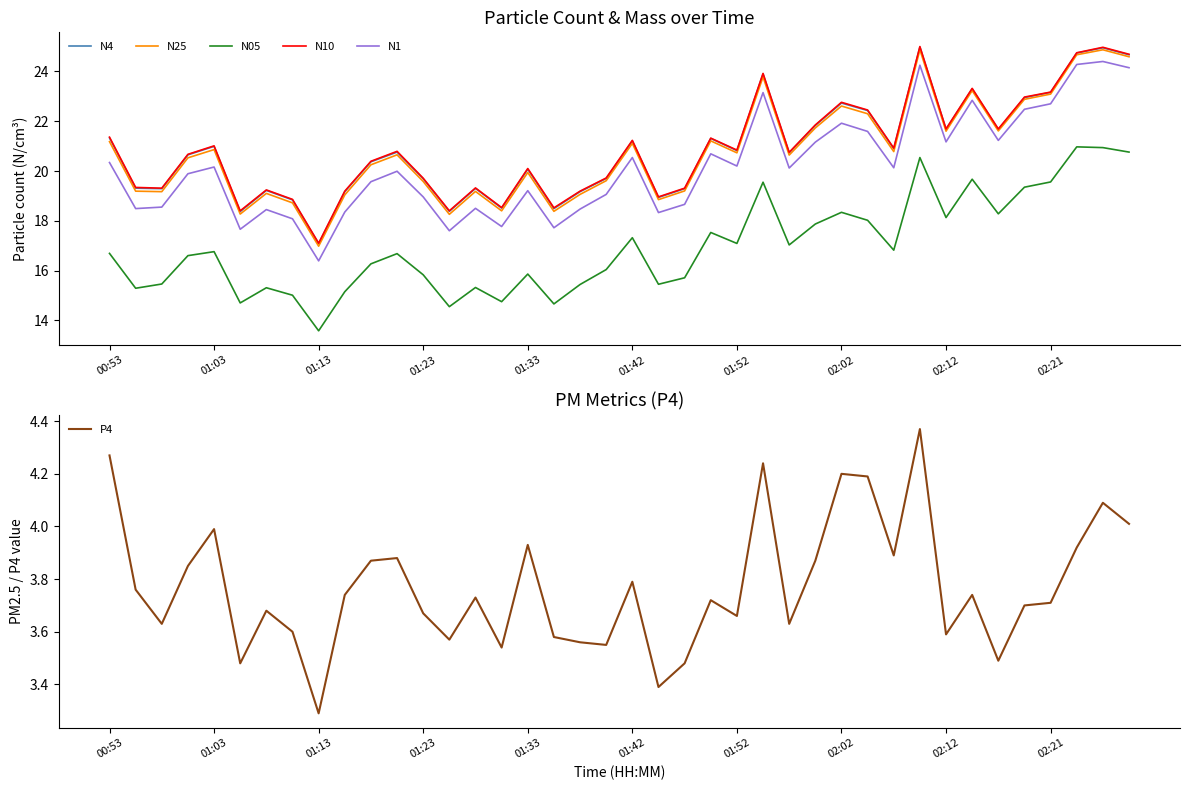

True or false: N25 has more than 0 points higher than both neighbors.

True